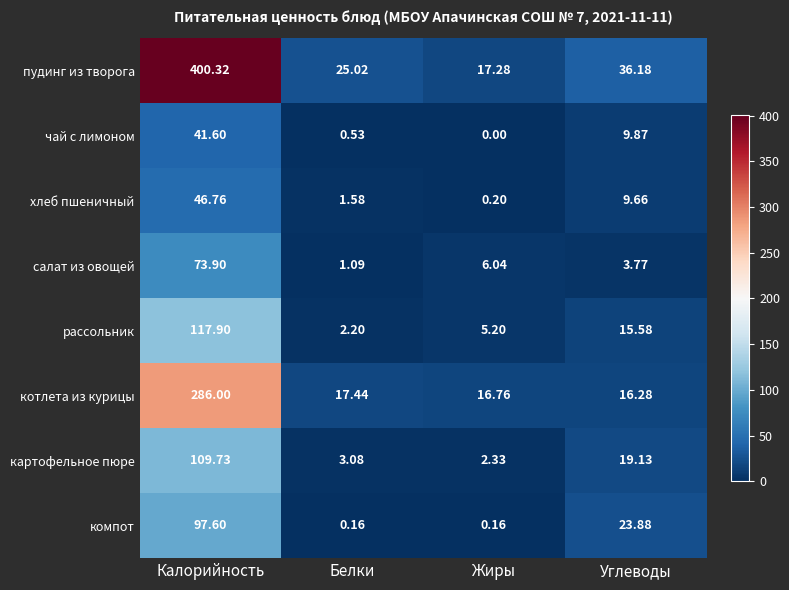

List the series in order of their peak value, highest first.

пудинг из творога, котлета из курицы, рассольник, картофельное пюре, компот, салат из овощей, хлеб пшеничный, чай с лимоном